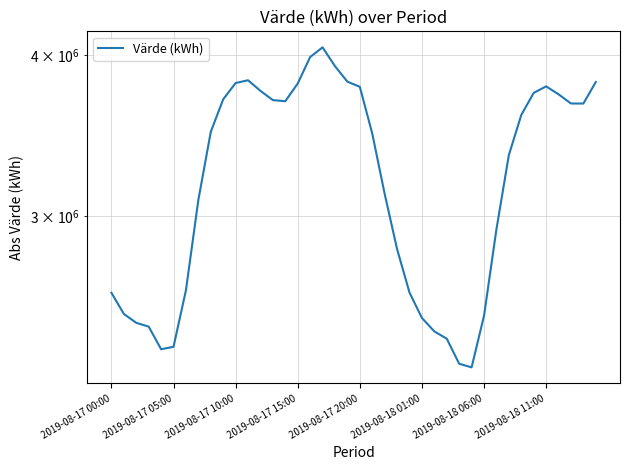

Count the number of values greater than 3486336.

20